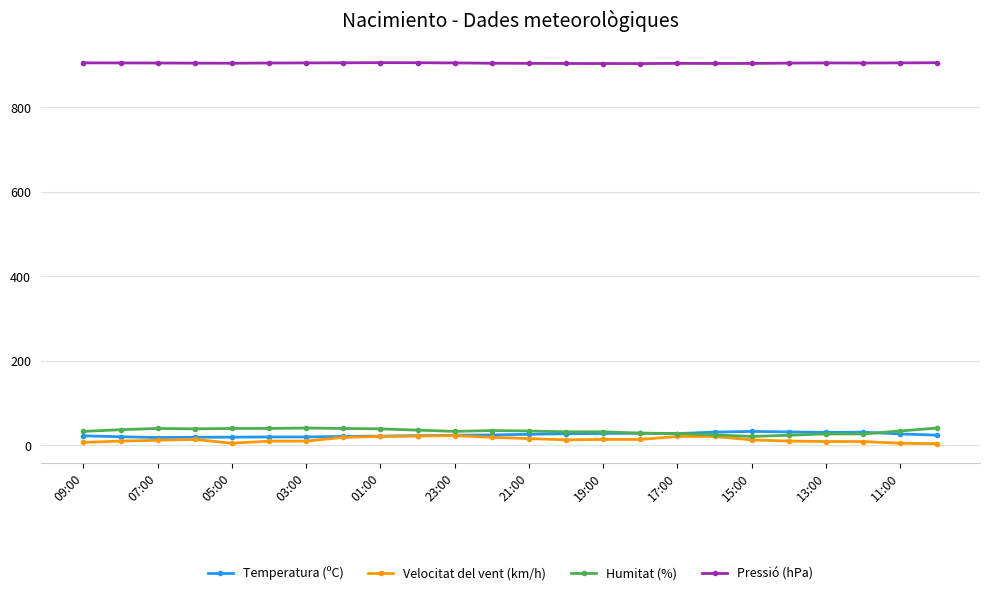

Does the chart display data point markers on the line(s)?

Yes